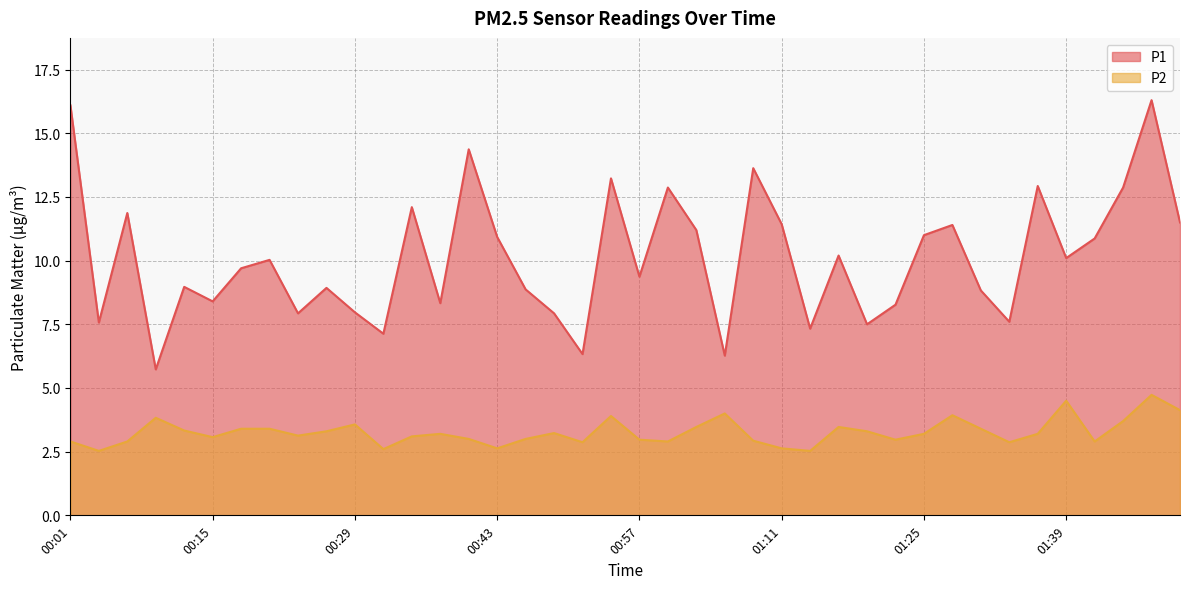

Which series has the largest total across all categories?

P1